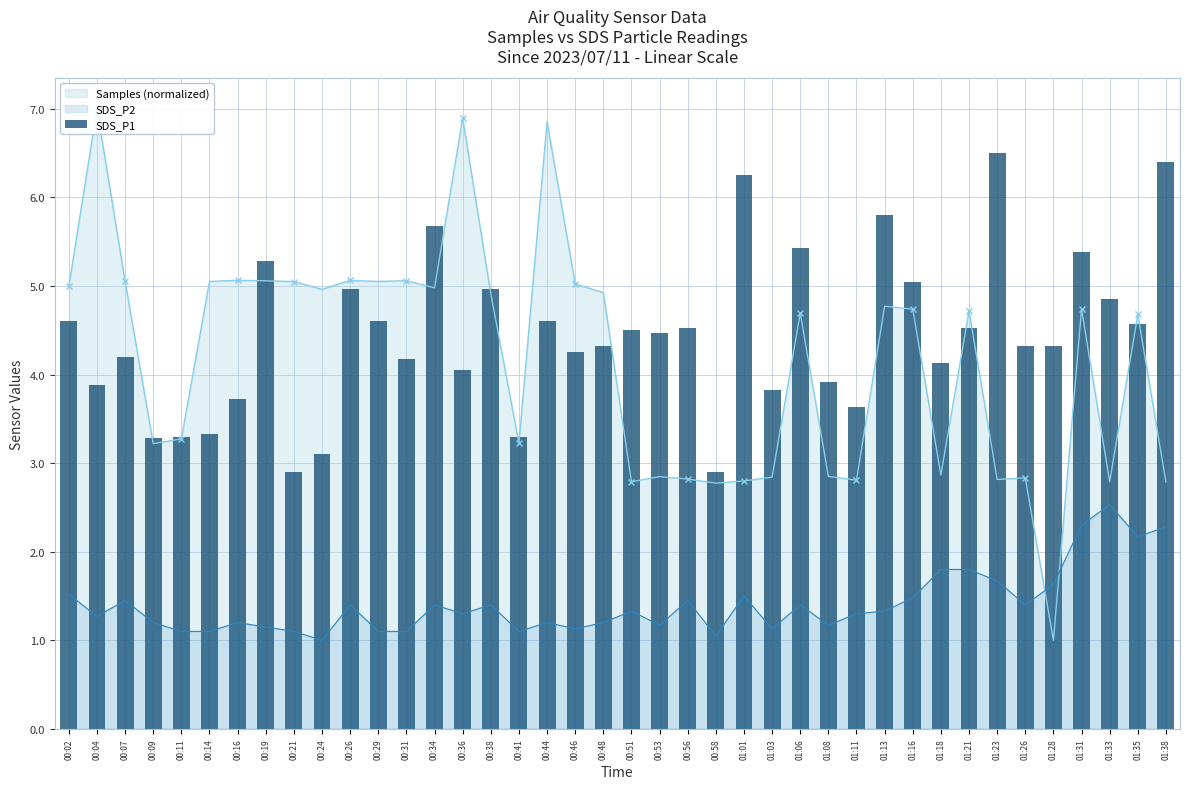

Where is the data nearest to the value 4?

00:36